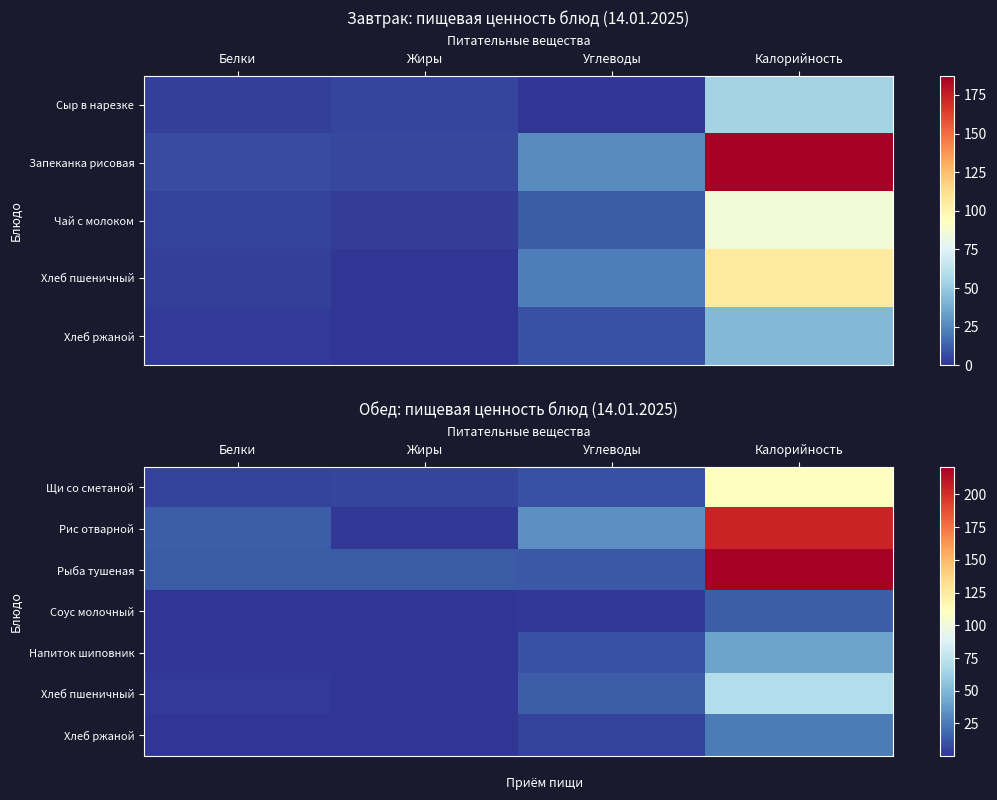

What is the difference between the maximum and minimum values in the Рис отварной series?

203.5